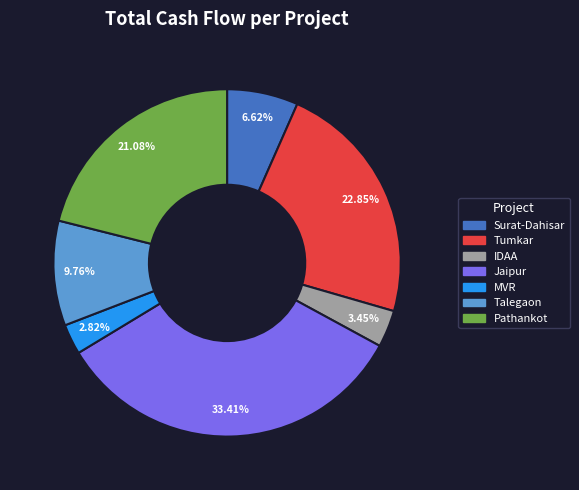

Combined, do MVR and Tumkar account for over 50%?

No